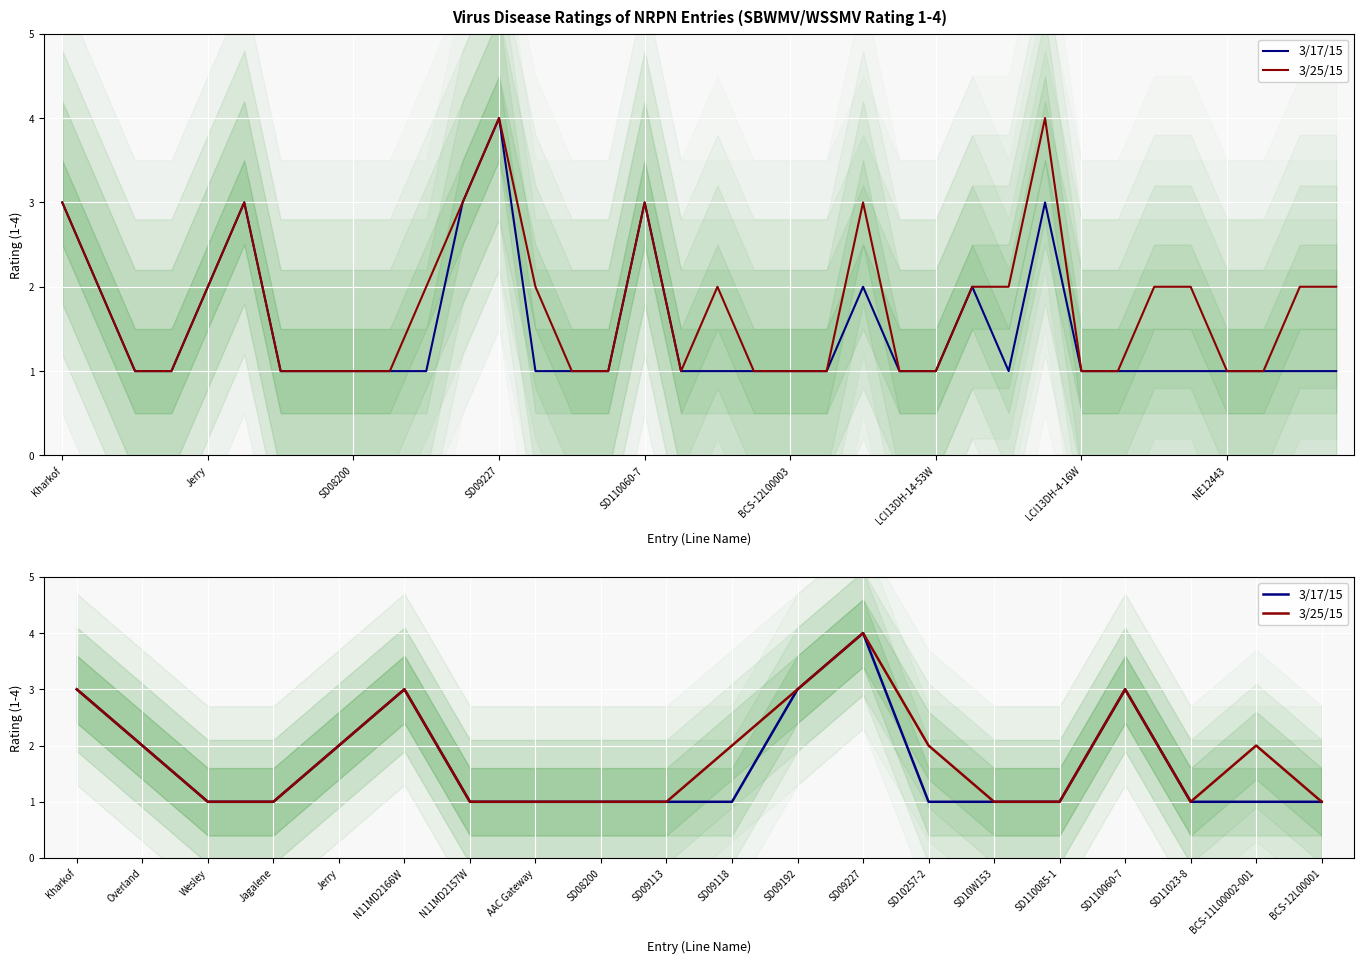

List the series in order of their overall mean, lowest first.

3/17/15, 3/25/15